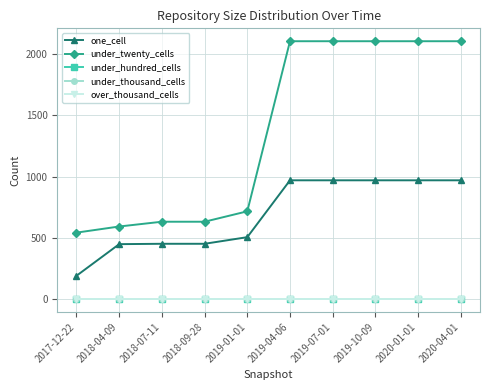

True or false: over_thousand_cells has more than 2 points higher than both neighbors.

False